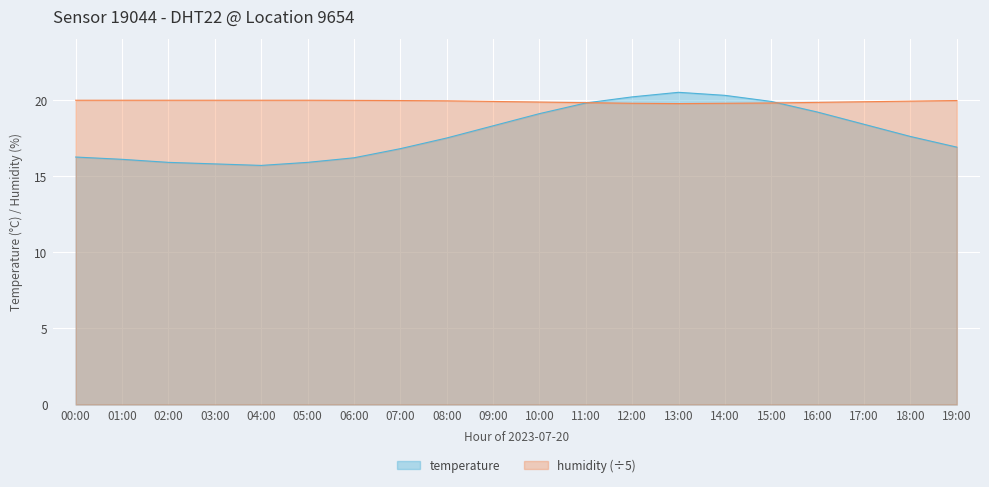

How many series are shown in this chart?

2